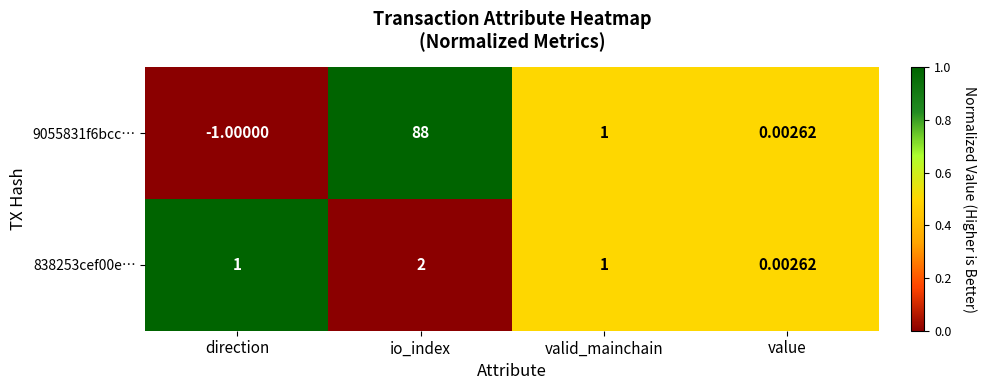

Is the value of 9055831f6bcc… at direction greater than the value of 838253cef00e… at value?

No